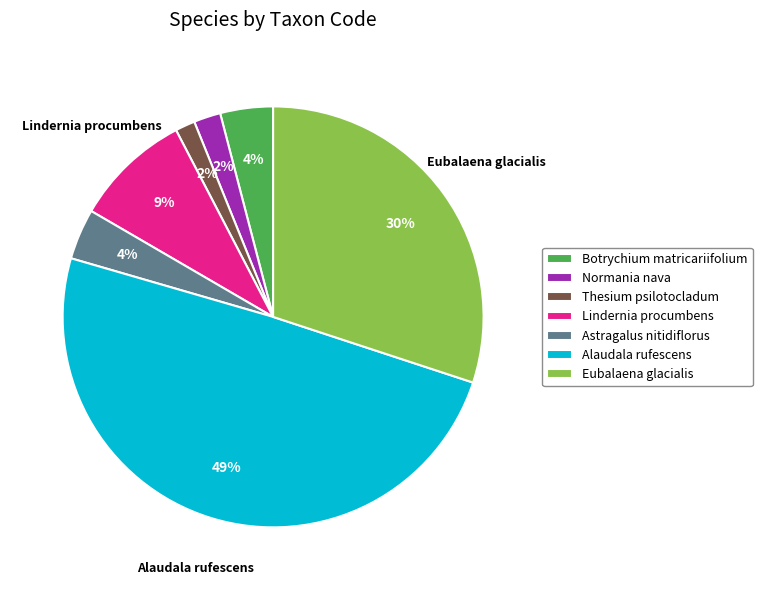

Count the number of slices in the pie.

7